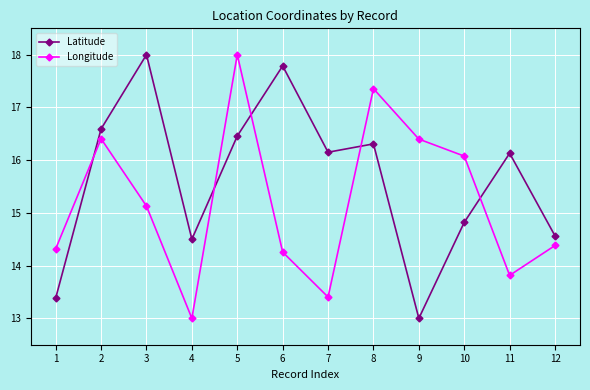

At 5, list the series in order from largest to smallest.

Longitude, Latitude